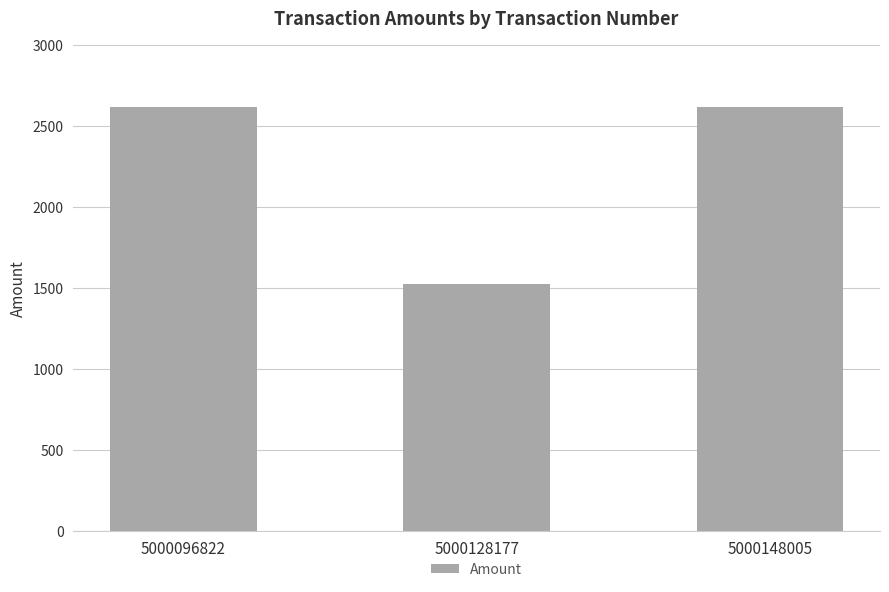

Which label corresponds to the smallest value in the chart?

5000128177